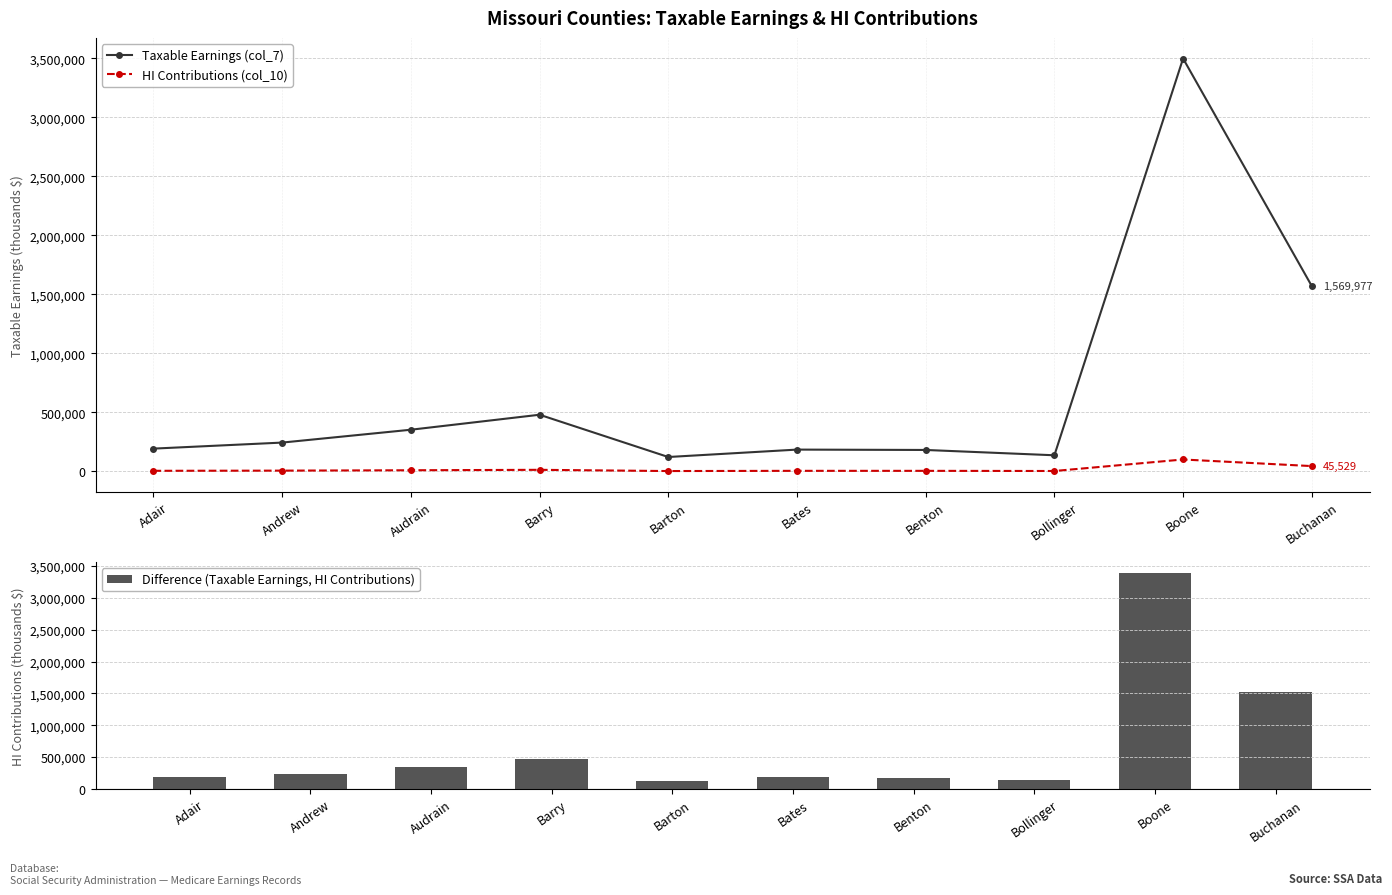

Rank the categories by HI Contributions (col_10) value from highest to lowest.

Boone, Buchanan, Barry, Audrain, Andrew, Adair, Bates, Benton, Bollinger, Barton